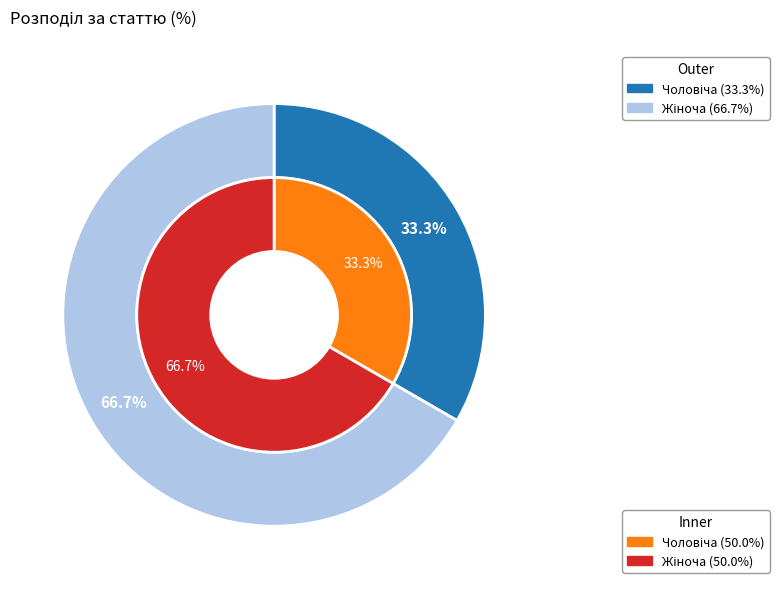

Is Жіноча the majority of the pie?

Yes